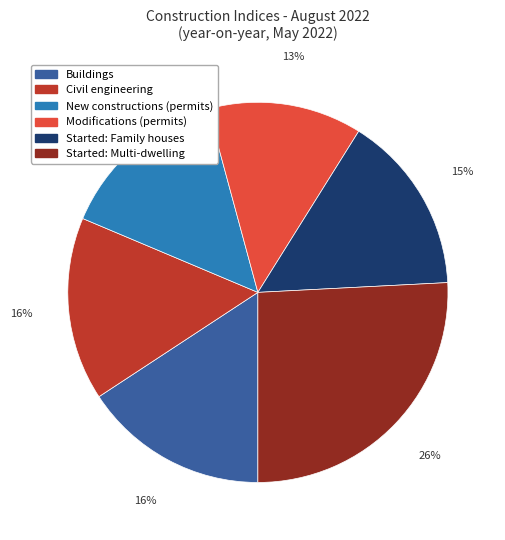

To the nearest percent, what is the average slice percentage?

17%